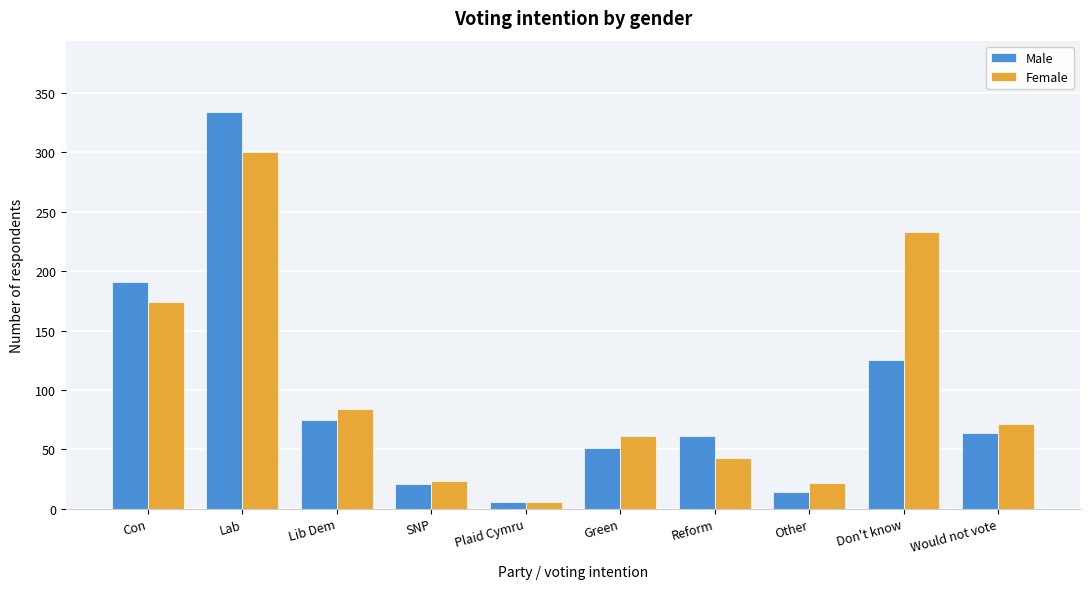

Is it true that Male equals 21 at SNP?

True